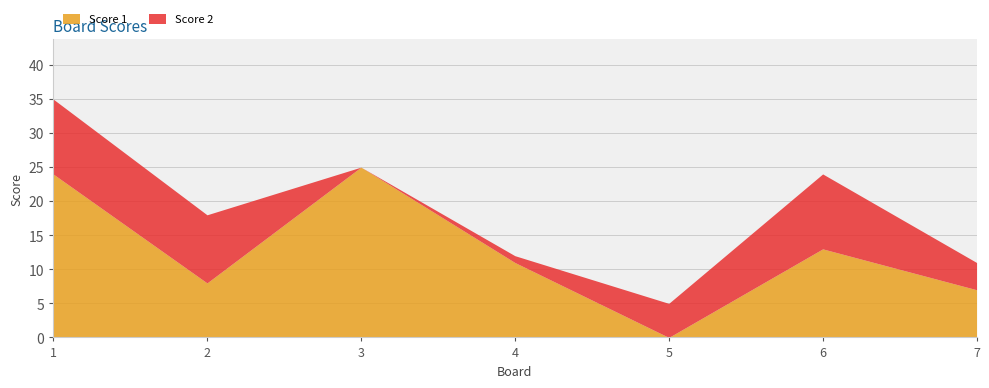

How many series are shown in this chart?

2